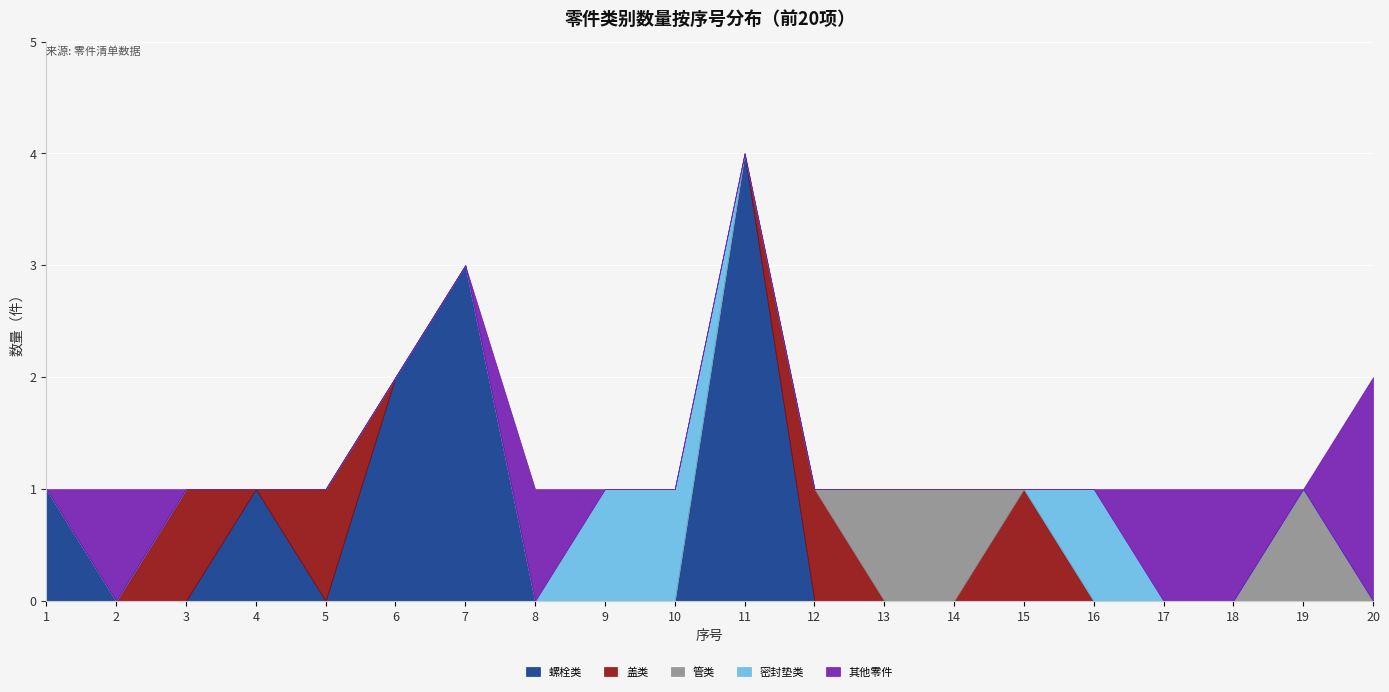

Which series has the largest range (max minus min)?

螺栓类